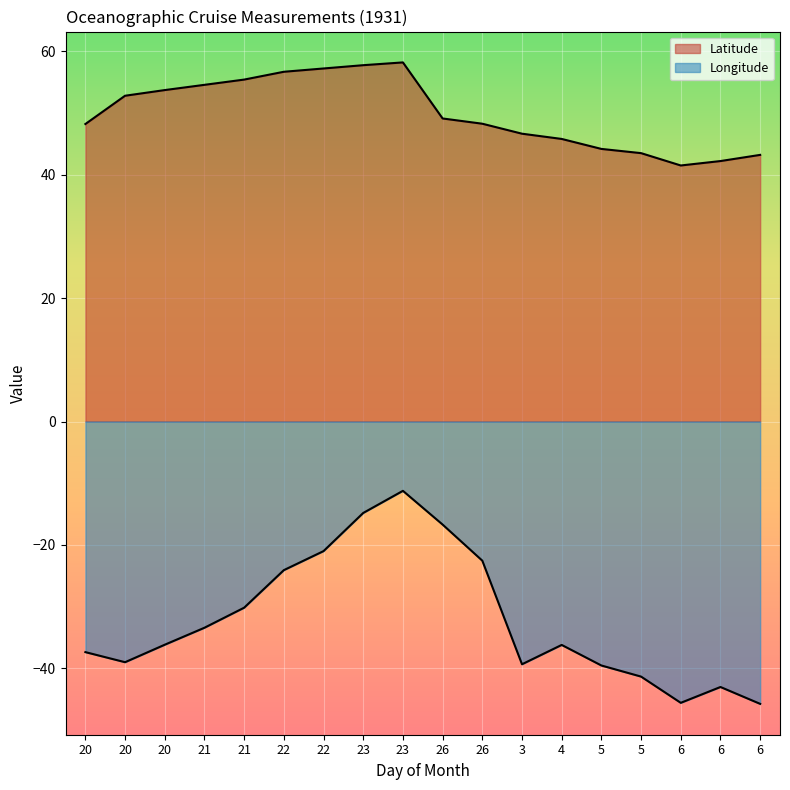

Reading left to right, what are all the values shown in this chart?

Latitude: 48.2	52.8	53.7	54.5	55.4	56.7	57.2	57.7	58.2	49.1	48.2	46.6	45.8	44.2	43.5	41.5	42.2	43.2
Longitude: -37.4	-39.0	-36.2	-33.4	-30.2	-24.1	-21.0	-14.8	-11.2	-16.7	-22.6	-39.3	-36.2	-39.5	-41.3	-45.6	-43.0	-45.8